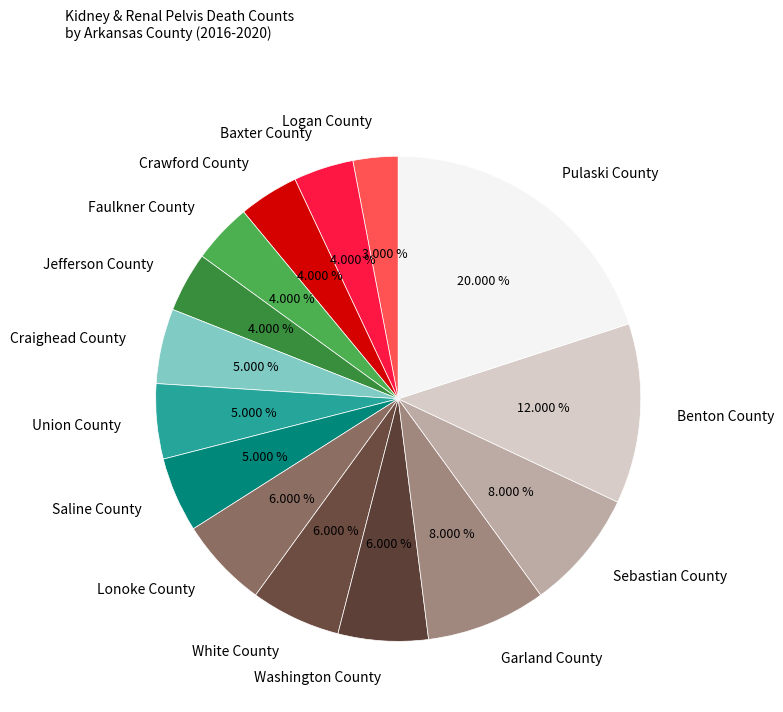

To the nearest percent, what is the difference between the Craighead County and Jefferson County slice percentages?

1%